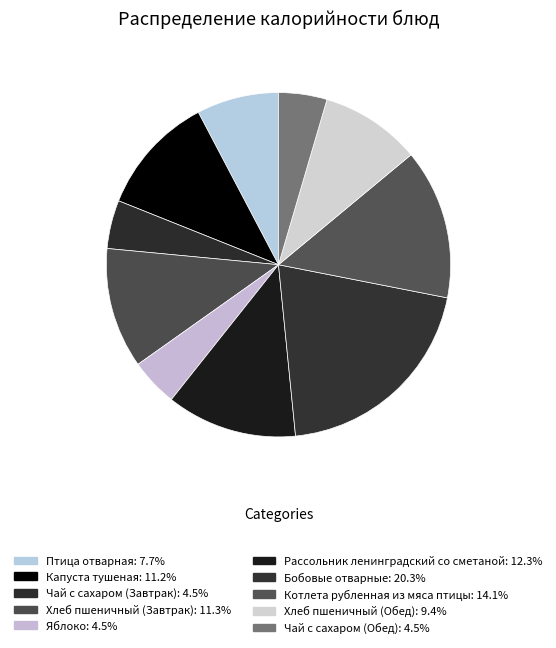

To the nearest percent, what is the difference between the largest and smallest slice percentages?

16%